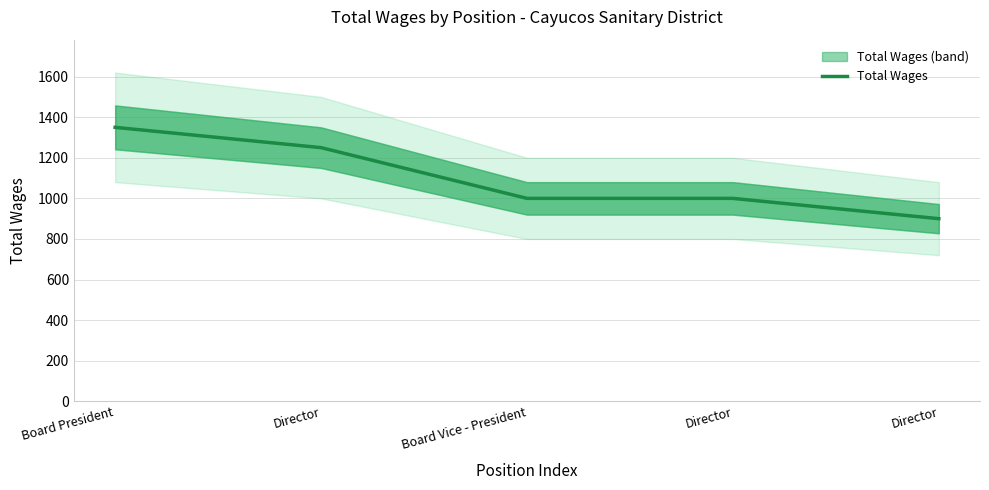

Reading right to left, extract all data points from this chart.

Director=900	Director=1000	Board Vice - President=1000	Director=1250	Board President=1350